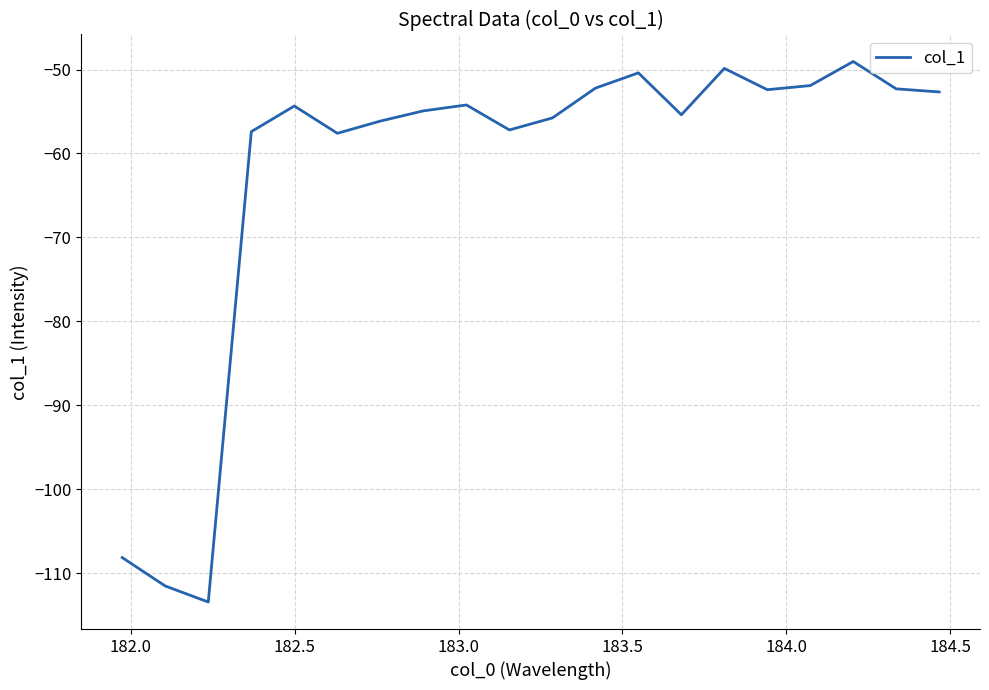

What is the minimum value shown in the chart?

-113.4